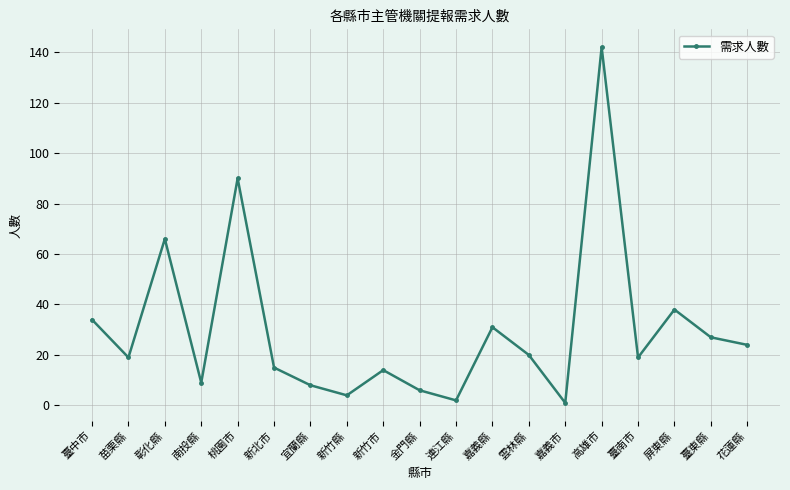

Reading left to right, transcribe all the data shown in this chart.

臺中市=34	苗栗縣=19	彰化縣=66	南投縣=9	桃園市=90	新北市=15	宜蘭縣=8	新竹縣=4	新竹市=14	金門縣=6	連江縣=2	嘉義縣=31	雲林縣=20	嘉義市=1	高雄市=142	臺南市=19	屏東縣=38	臺東縣=27	花蓮縣=24